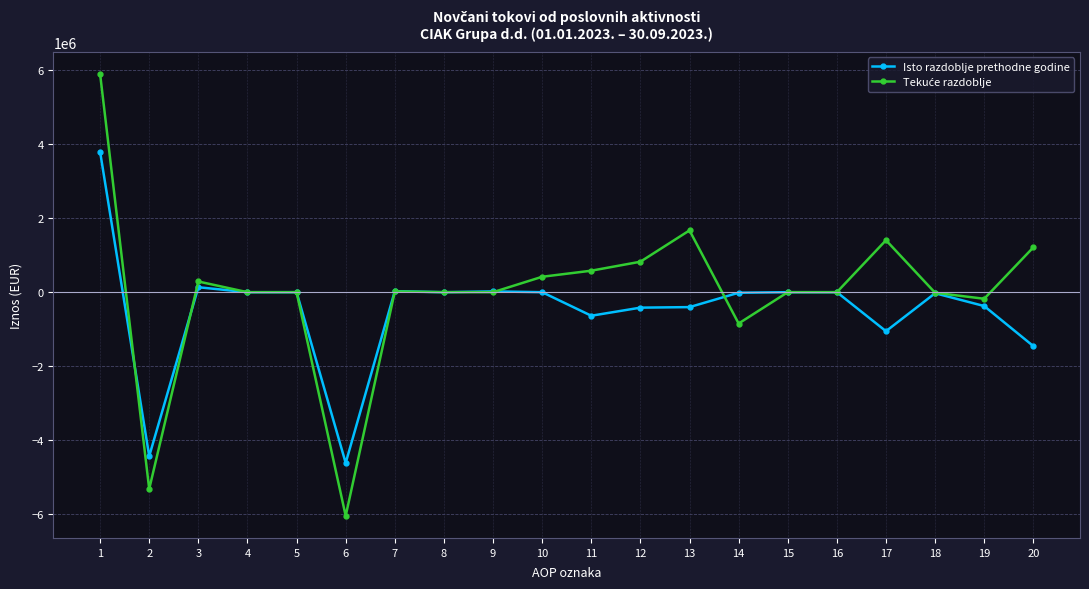

What is the difference between the maximum and second lowest values in the Isto razdoblje prethodne godine series?

8231604